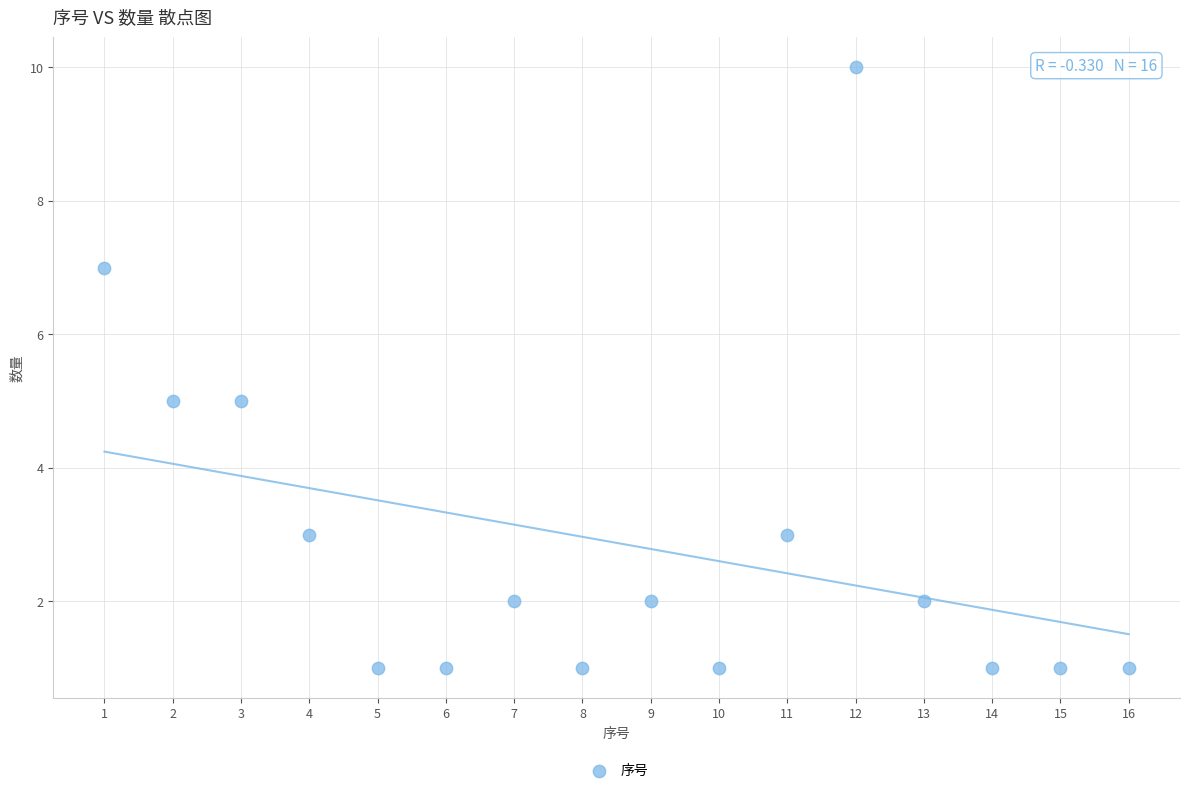

What is the range of Y values (max minus min)?

9